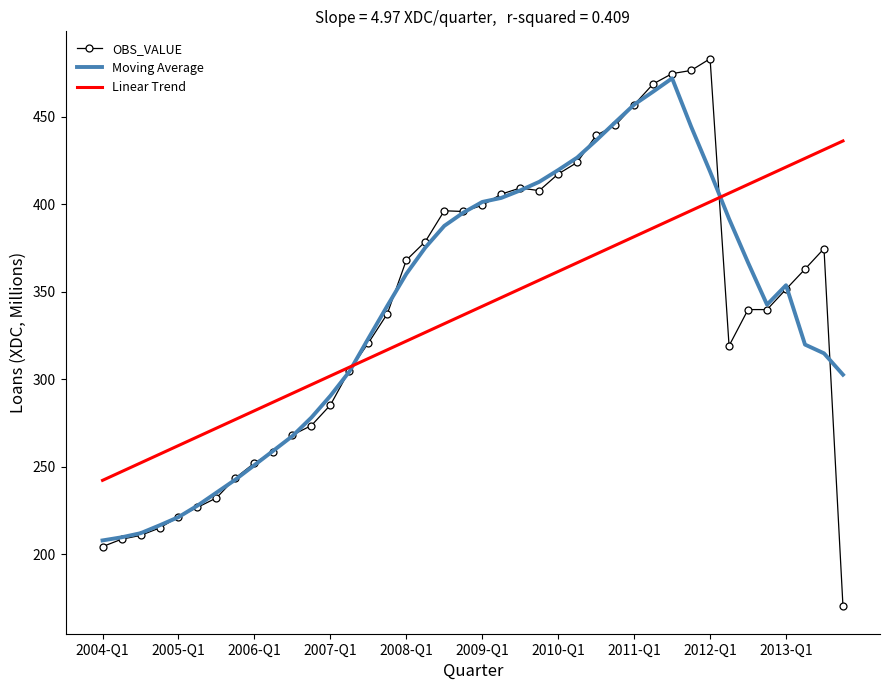

Which series has the widest spread of values?

OBS_VALUE